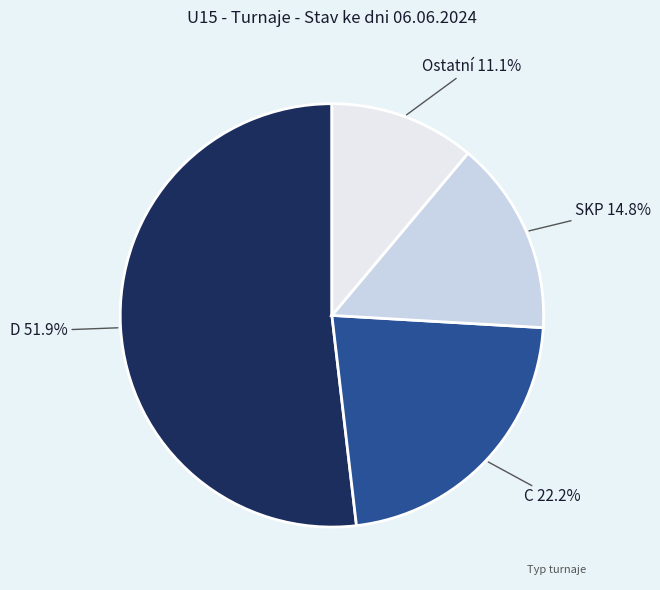

How many segments does this pie chart have?

4